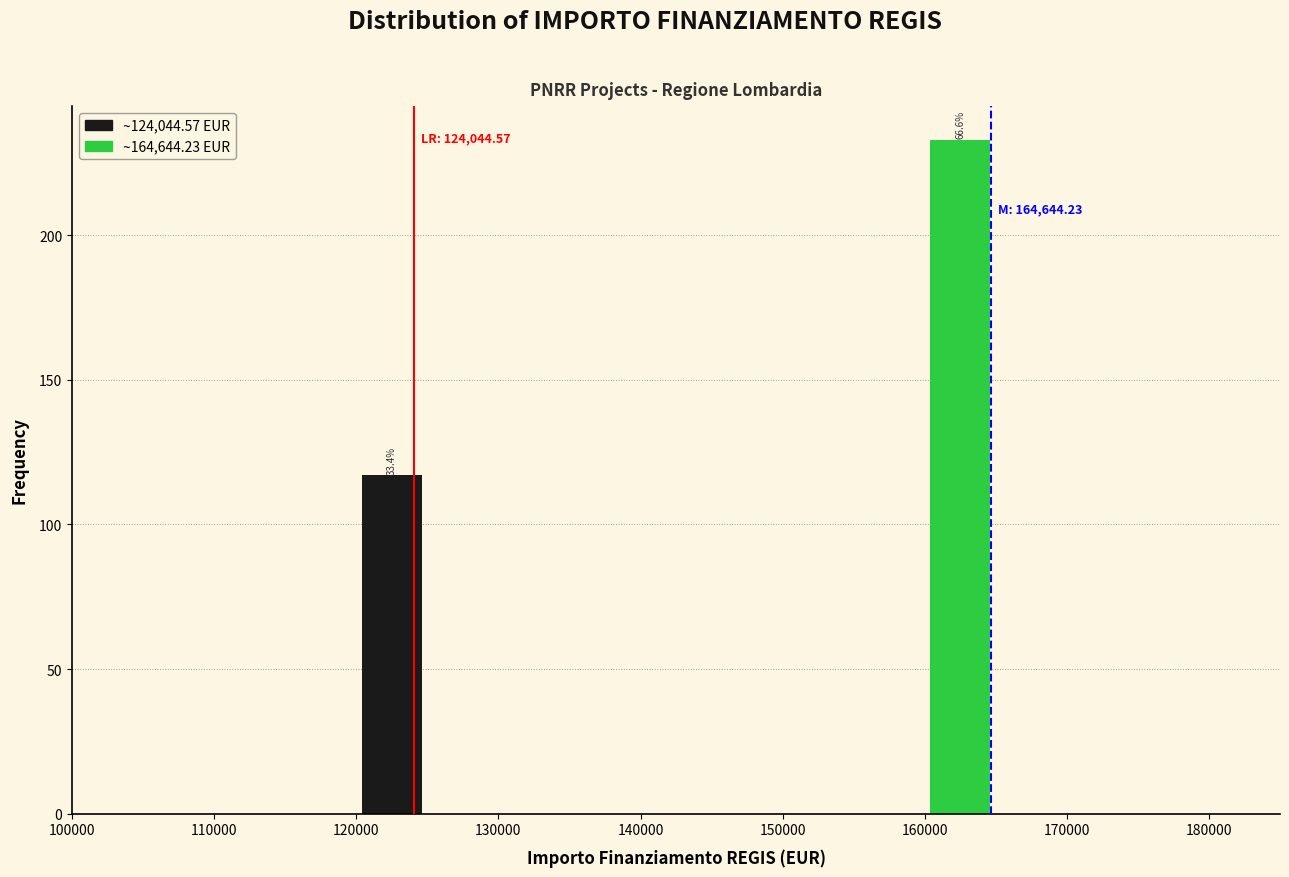

Over which range of the x-axis is the bar tallest?

160000 to 165000